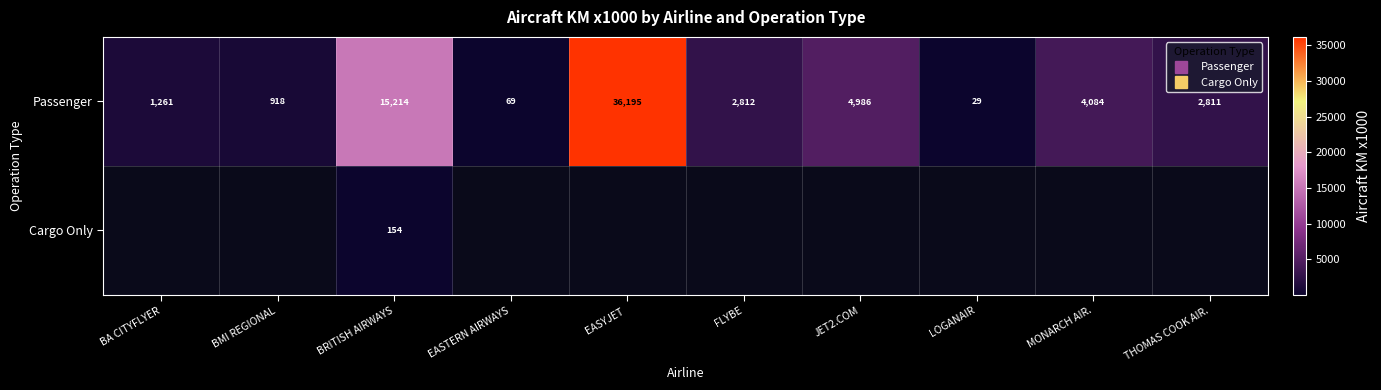

Which category has the highest value across all series?

EASYJET 